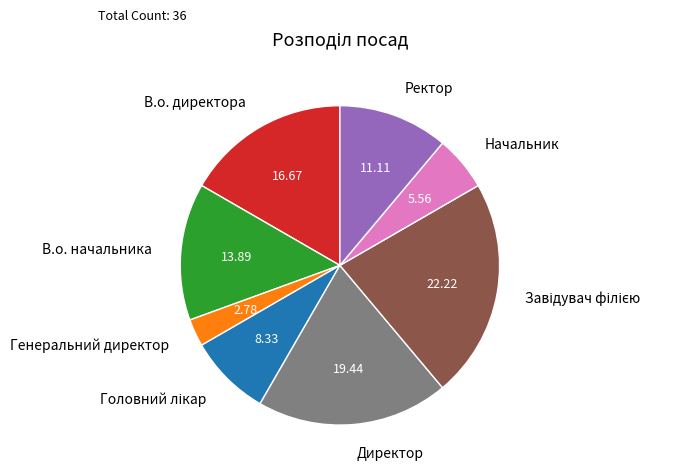

Do Начальник and Генеральний директор together represent more than half of the pie?

No